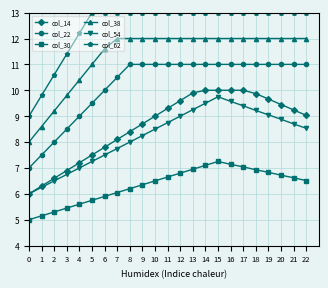

Is the value of col_62 at 22 greater than the value of col_14 at 19?

Yes